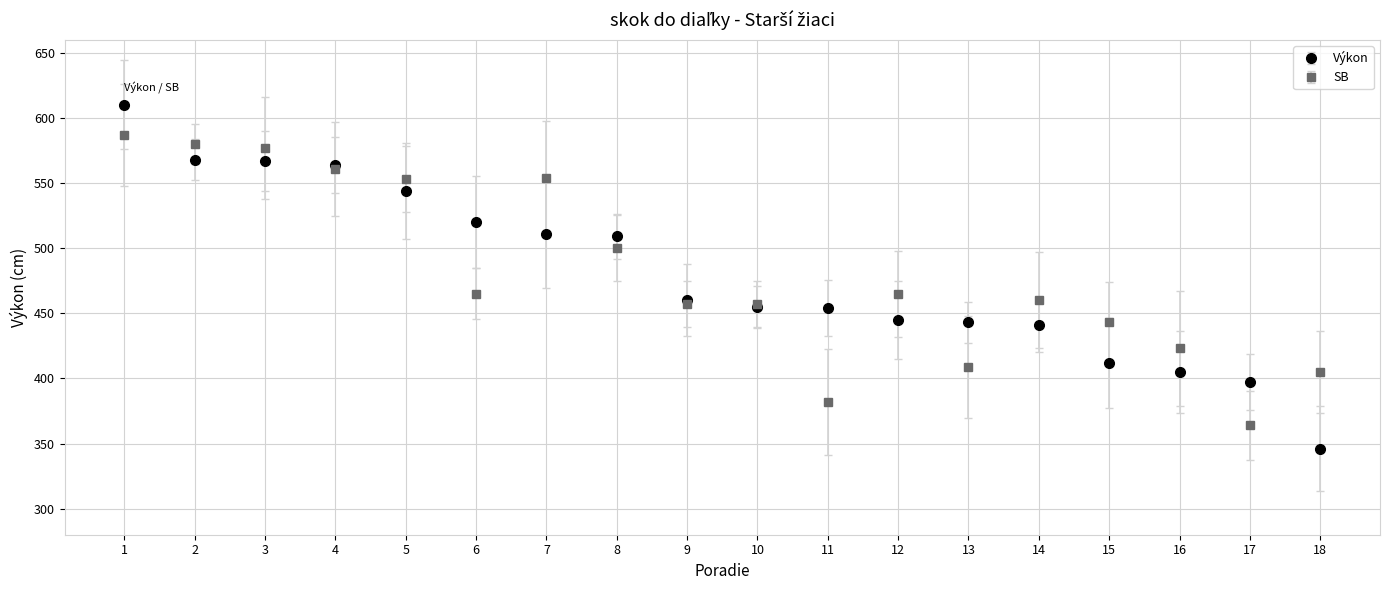

What are all the series names shown in the legend?

Výkon, SB